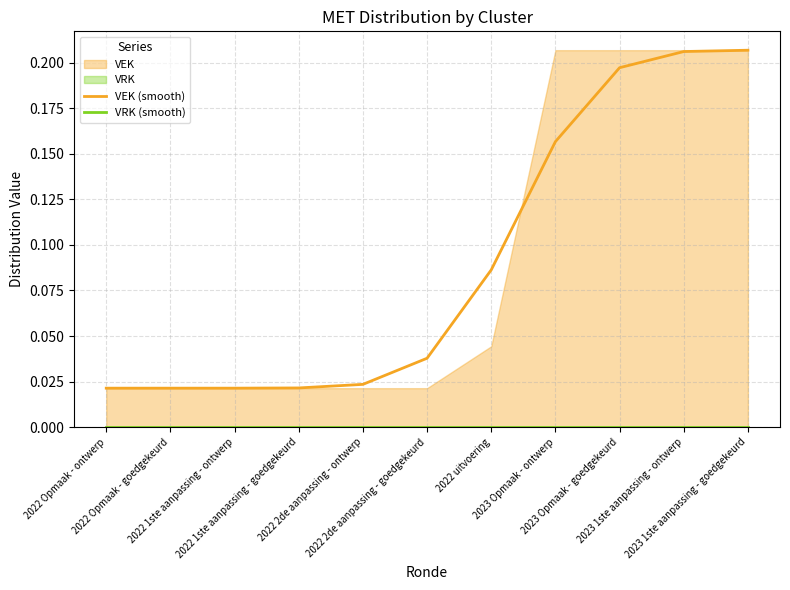

At how many categories does at least one series exceed 0?

11